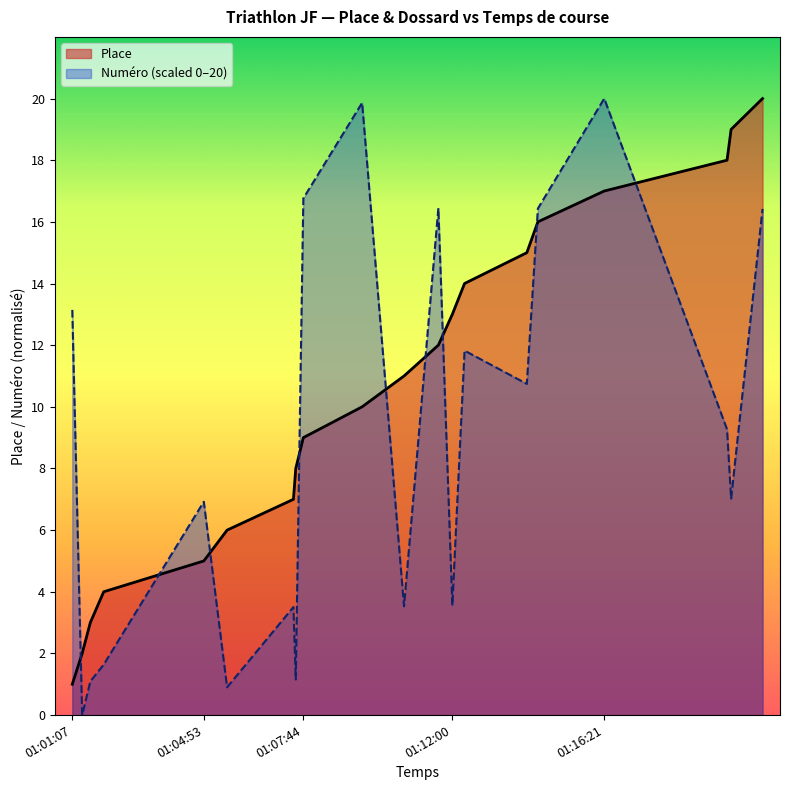

What is the total value across all series at 01:01:07?

14.1